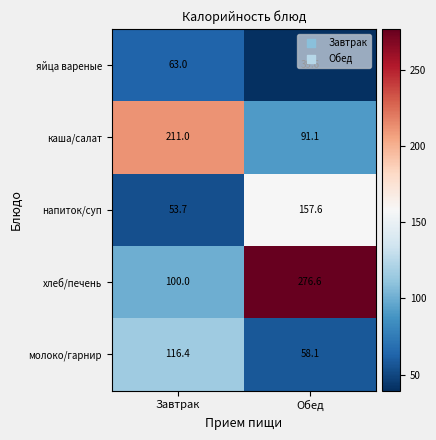

What is the minimum value shown in the chart?

39.6